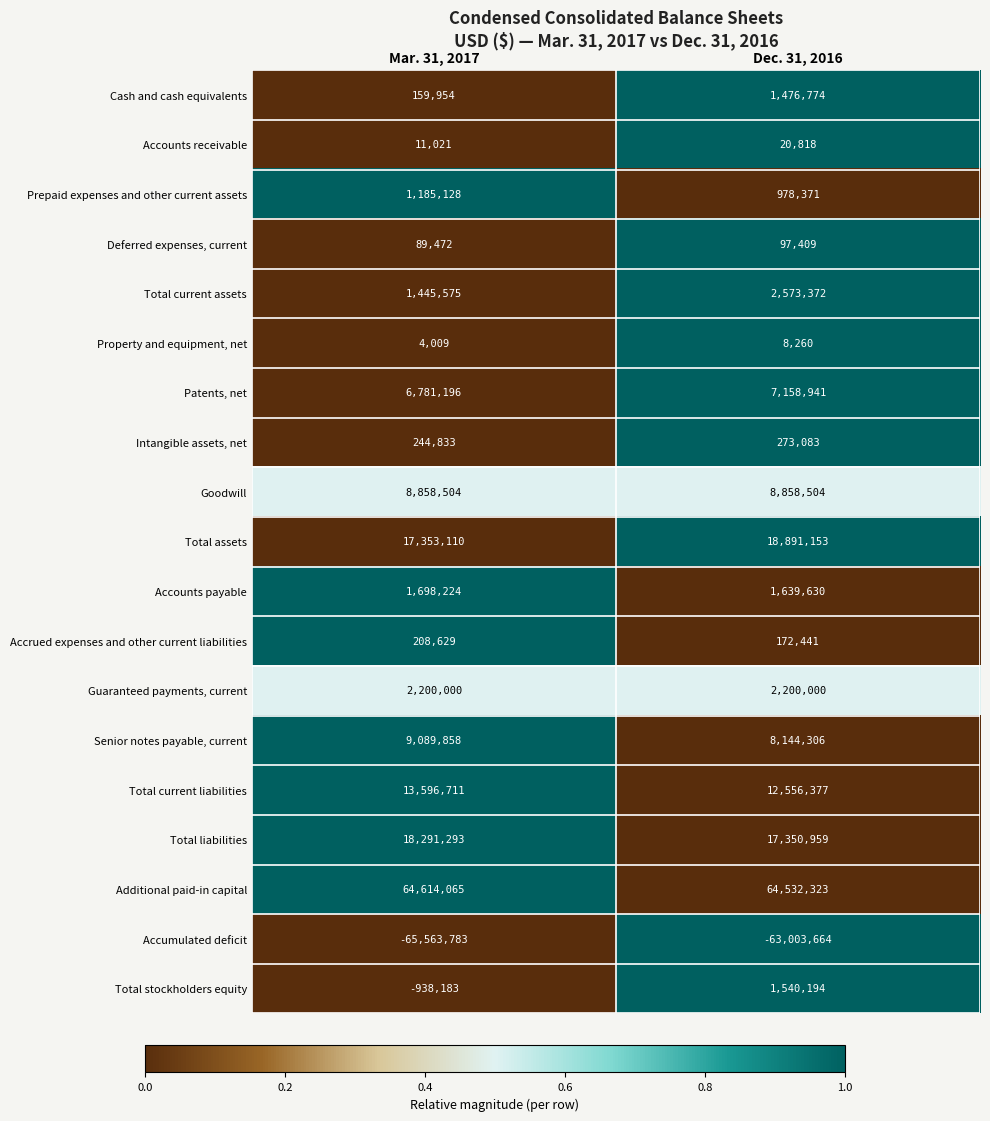

At how many categories does at least one series exceed 0?

2